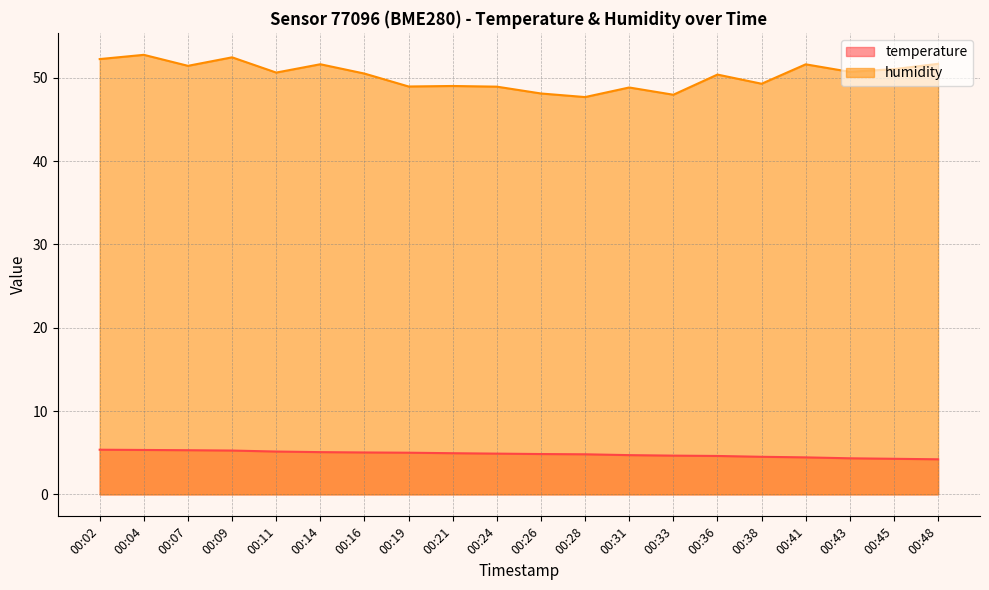

True or false: temperature and humidity intersect in this chart.

False